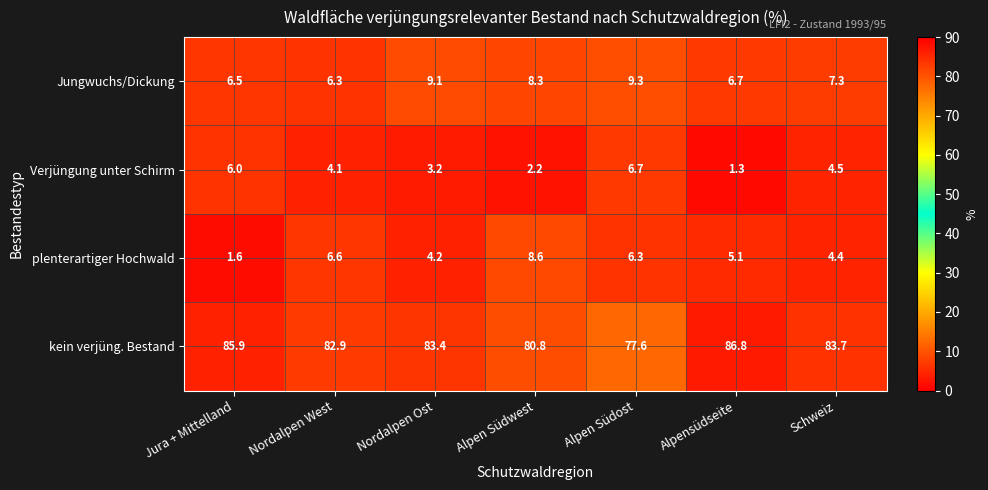

The Jungwuchs/Dickung series shows 8.3 at Alpen Südwest. True or false?

True